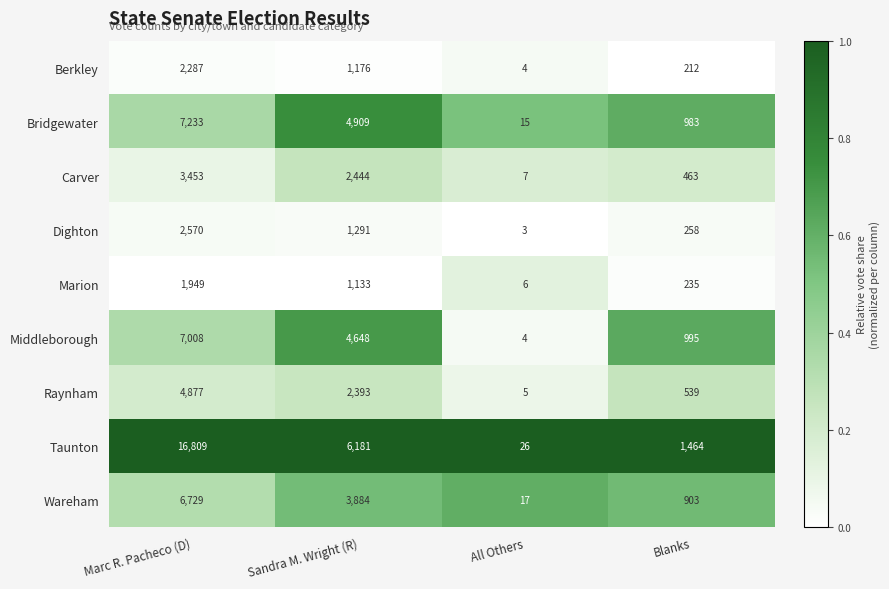

Is it true that Carver equals 2444 at Sandra M. Wright (R)?

True